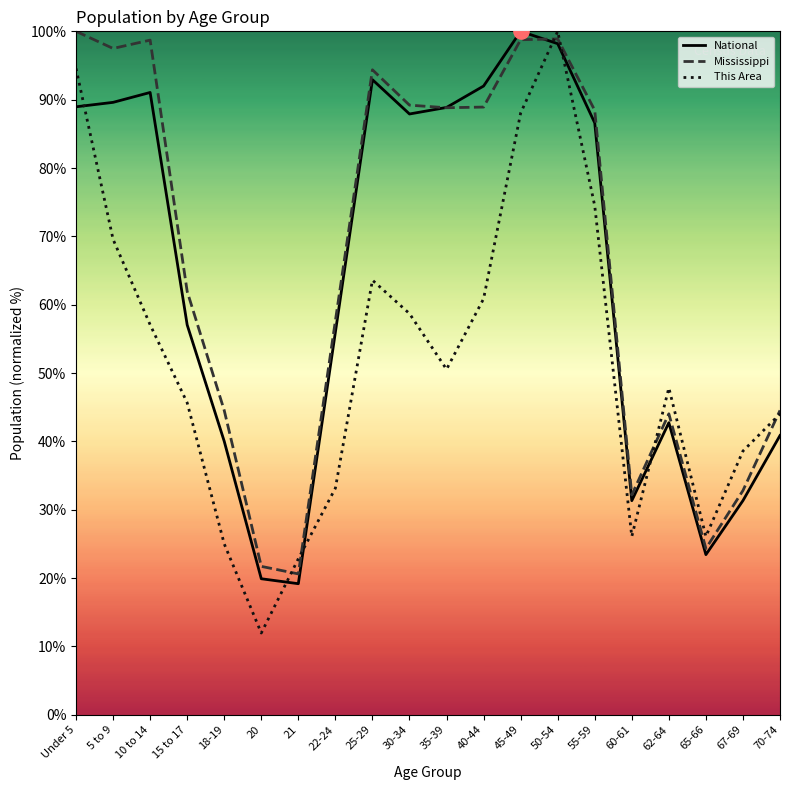

Is the value of Mississippi at 30-34 greater than the value of This Area at 45-49?

Yes